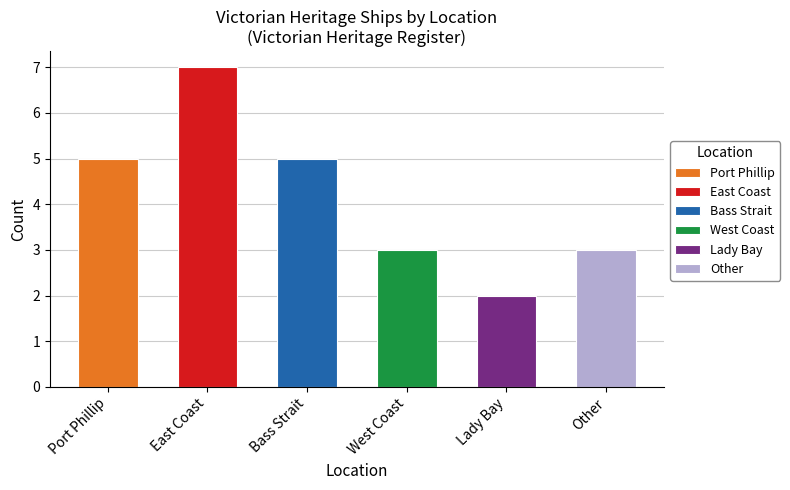

What is the difference between the values at Other and Bass Strait?

2